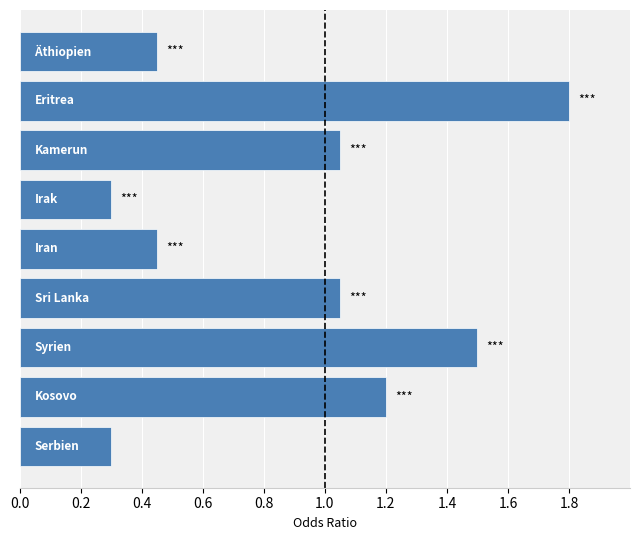

Count the number of values greater than 1.

5